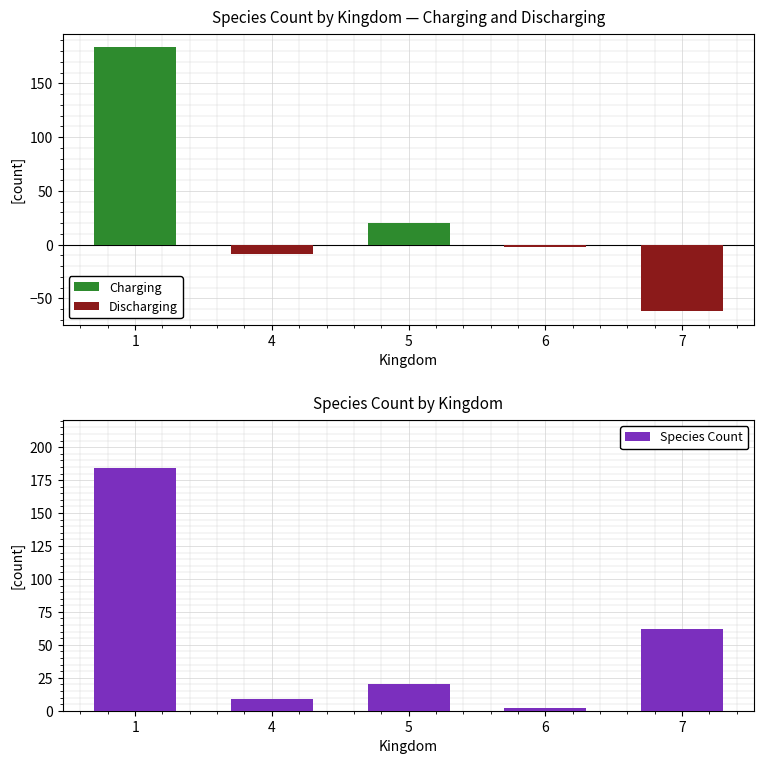

At 1, list the series in order from largest to smallest.

Charging, Species Count, Discharging